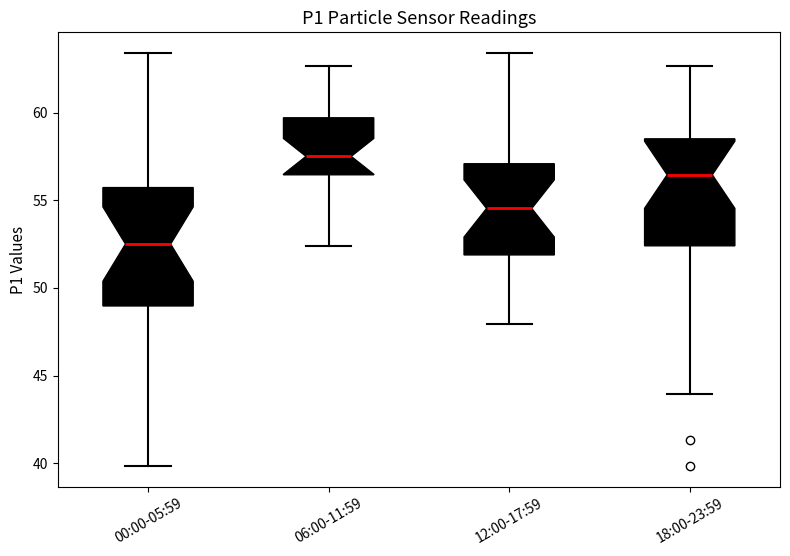

Where does the median line of the box for 18:00-23:59 sit on the y-axis? The values are not printed on the chart, so give them approximately, as read against the axis.

56.5